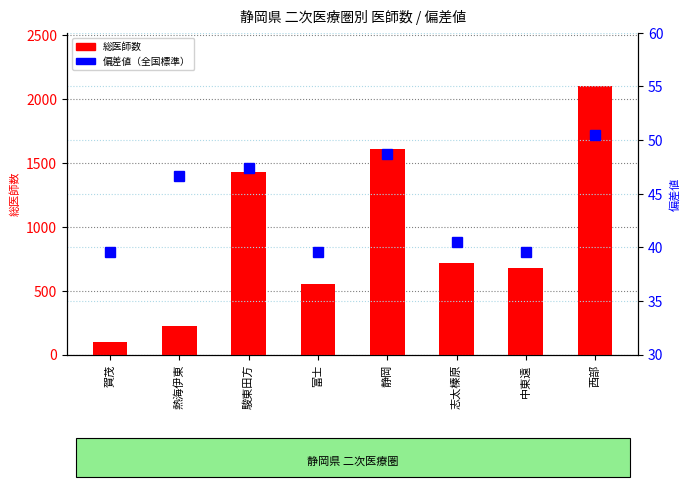

What are all the series names shown in the legend?

総医師数, 偏差値（全国）